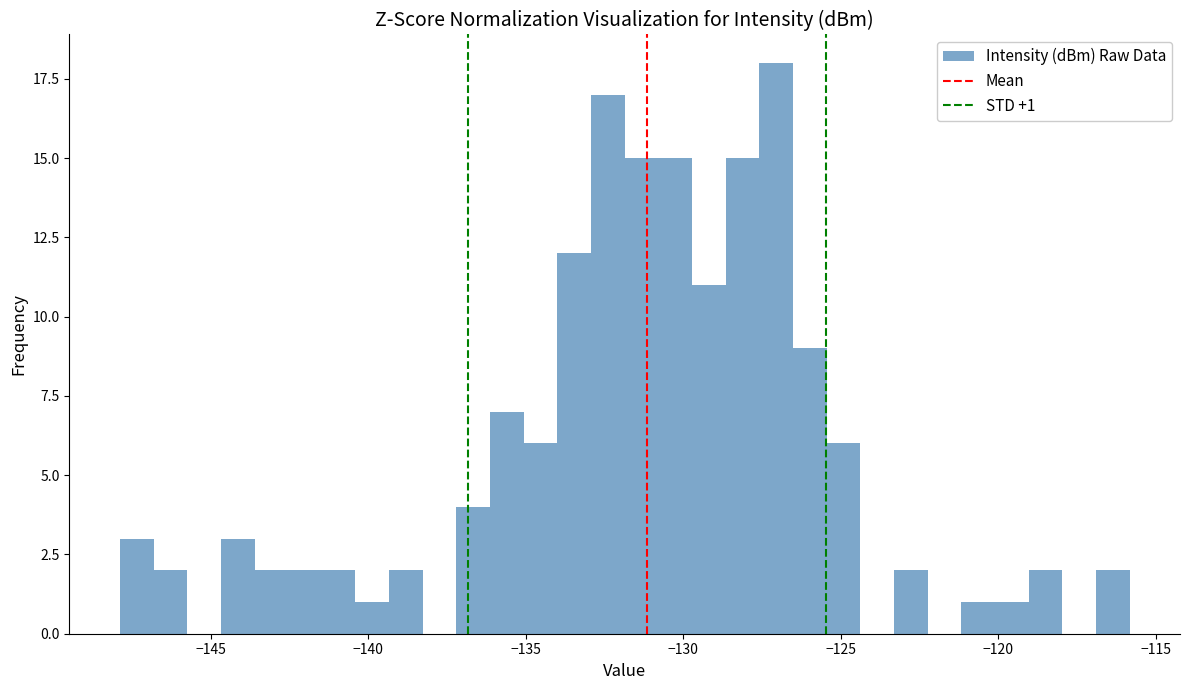

Around what value on the x-axis is the tallest bar? Give the approximate position of its centre, as read against the axis.

-127.0